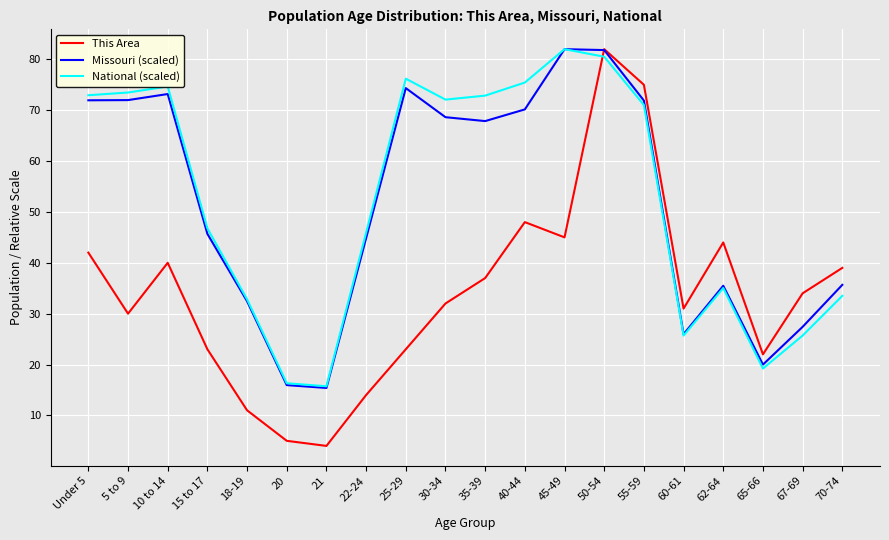

True or false: Missouri (scaled) has more than 1 interior local peaks.

True